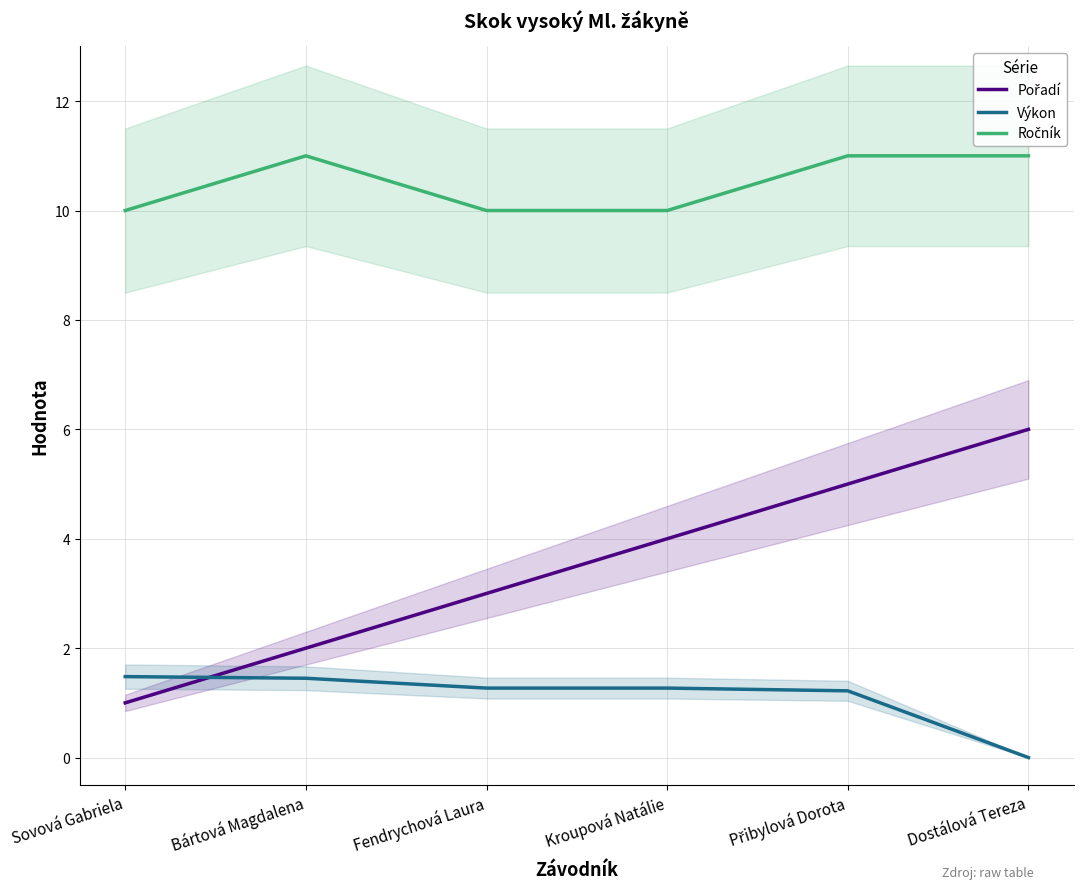

Where does the Pořadí series first go above 4?

Přibylová Dorota